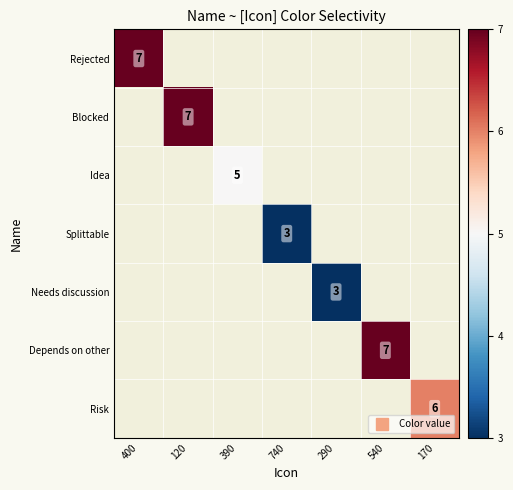

Which category has the highest value across all series?

400